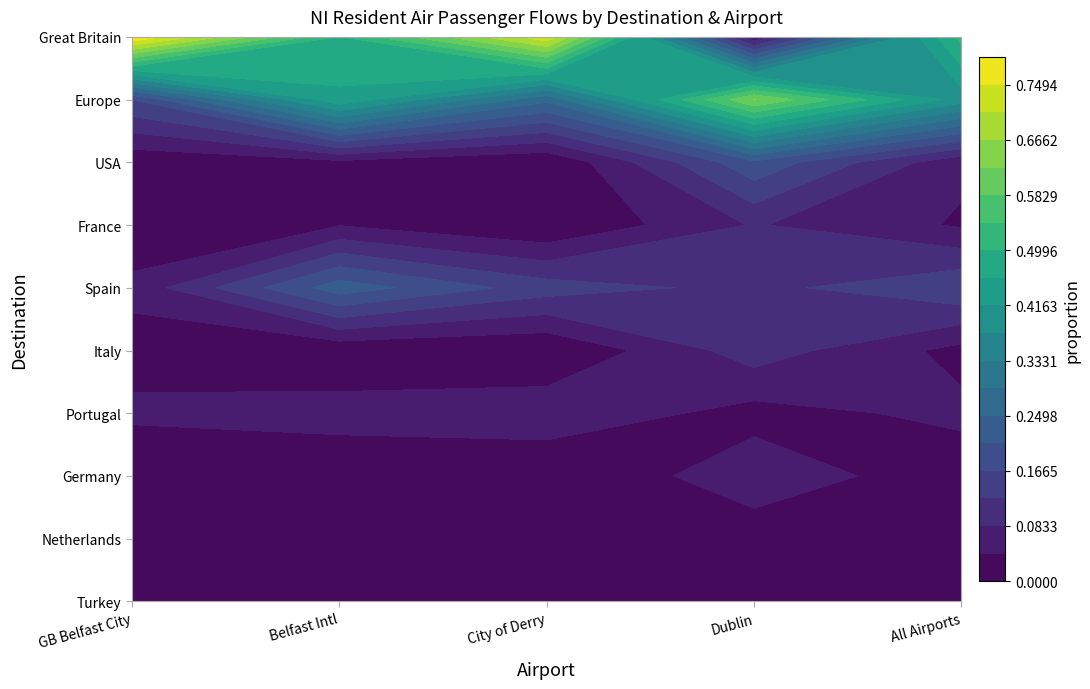

Is it true that France equals 0.1 at Belfast International Airport?

False